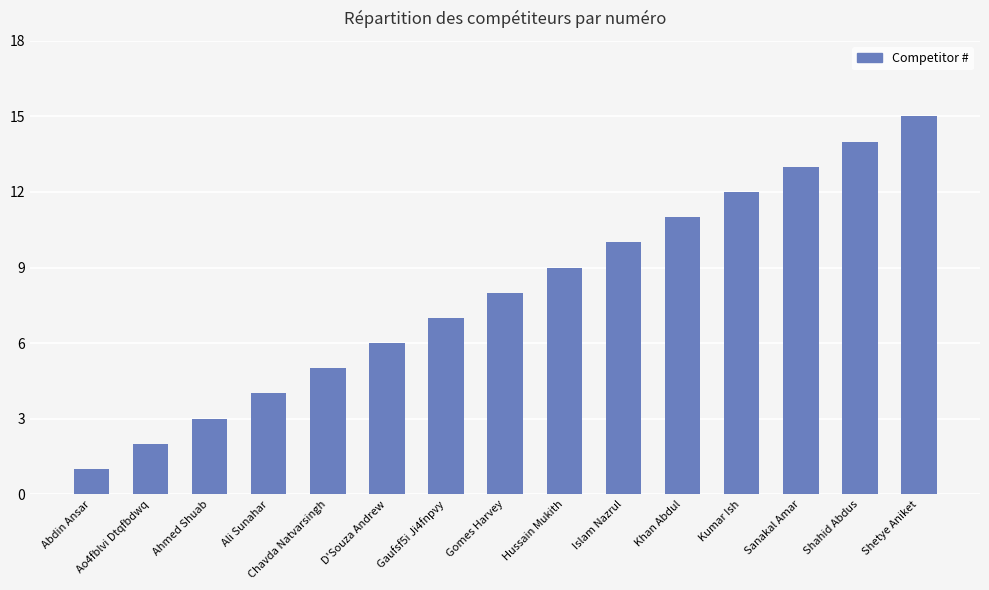

Reading left to right, extract all data points from this chart.

Abdin Ansar=1	Ao4fblvi Dtqfbdwq=2	Ahmed Shuab=3	Ali Sunahar=4	Chavda Natvarsingh=5	D'Souza Andrew=6	Gaufsf5i Ji4fnpvy=7	Gomes Harvey=8	Hussain Mukith=9	Islam Nazrul=10	Khan Abdul=11	Kumar Ish=12	Sanakal Amar=13	Shahid Abdus=14	Shetye Aniket=15